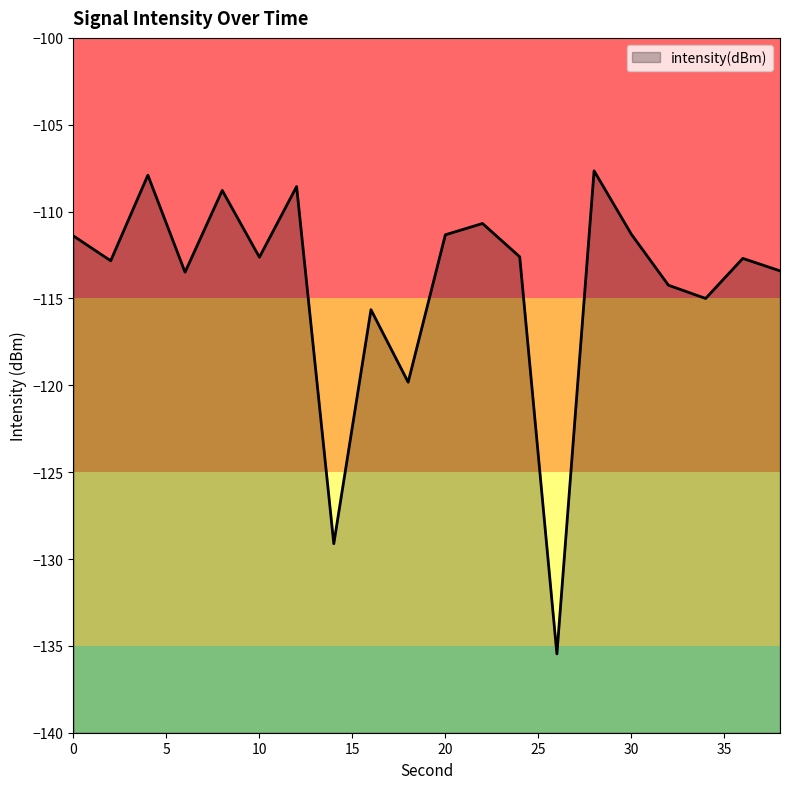

How many lines are shown in the chart?

1